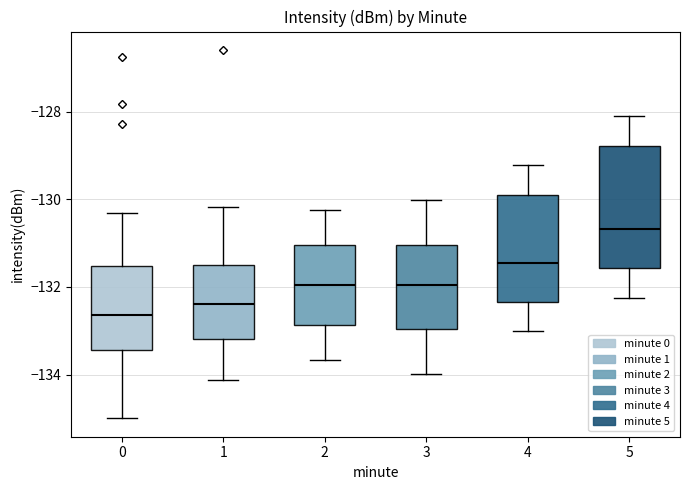

Reading left to right, read every box against the y-axis: the position of its median line, the range the box covers, and the ends of its whiskers. The values are not printed on the chart, so give them approximately, as read against the axis.

0: median -132.6, box -133.4 to -131.6, whiskers -135.0 to -130.4
1: median -132.4, box -133.2 to -131.6, whiskers -134.2 to -130.2
2: median -132.0, box -132.8 to -131.0, whiskers -133.6 to -130.2
3: median -132.0, box -133.0 to -131.0, whiskers -134.0 to -130.0
4: median -131.4, box -132.4 to -129.8, whiskers -133.0 to -129.2
5: median -130.6, box -131.6 to -128.8, whiskers -132.2 to -128.2